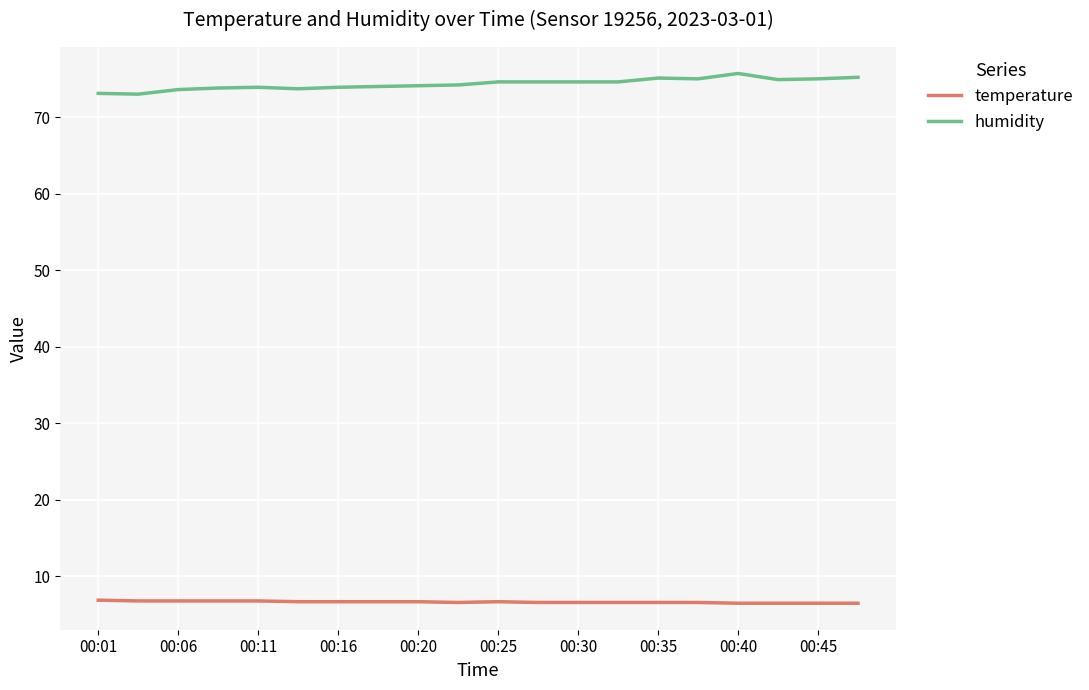

What is the difference between the maximum and minimum values in the humidity series?

2.7